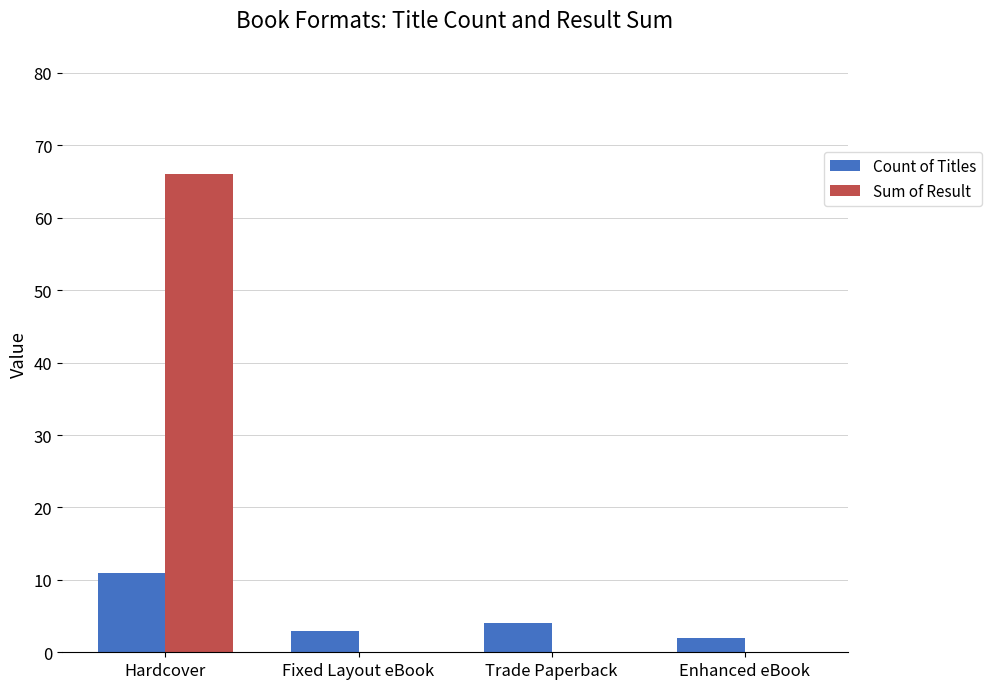

Reading left to right, what are all the values shown in this chart?

Count of Titles: Hardcover=11	Fixed Layout eBook=3	Trade Paperback=4	Enhanced eBook=2
Sum of Result: Hardcover=66	Fixed Layout eBook=0	Trade Paperback=0	Enhanced eBook=0